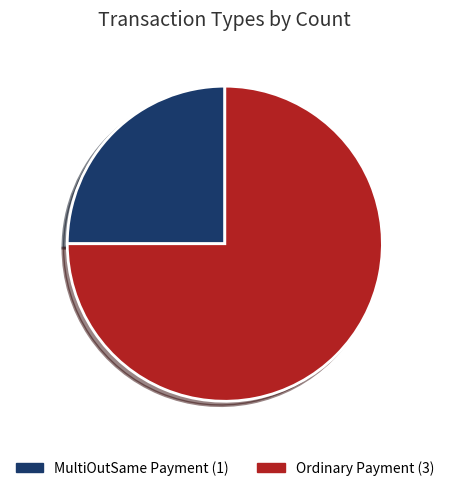

To the nearest percent, what portion does Ordinary Payment represent?

75%